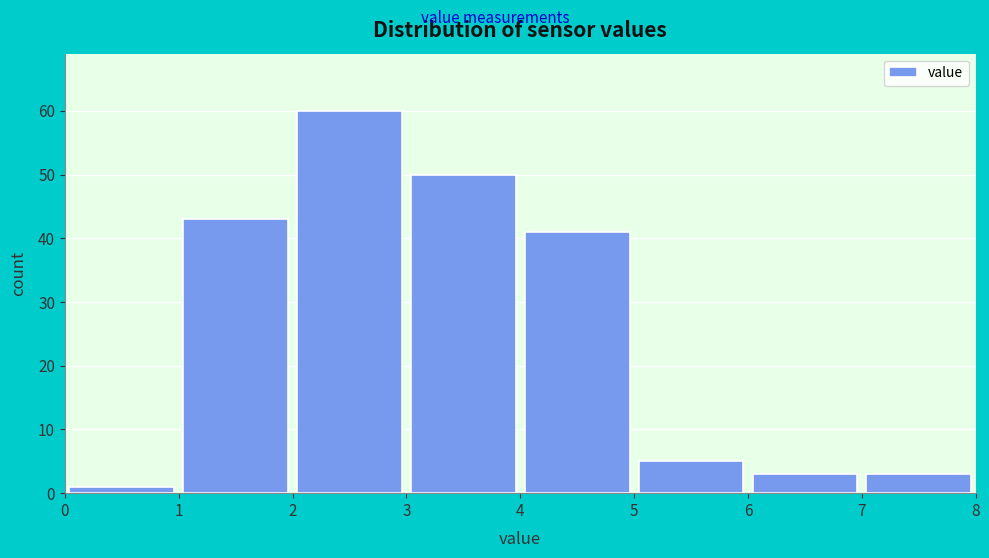

Which range on the x-axis has the tallest bar?

2 to 3